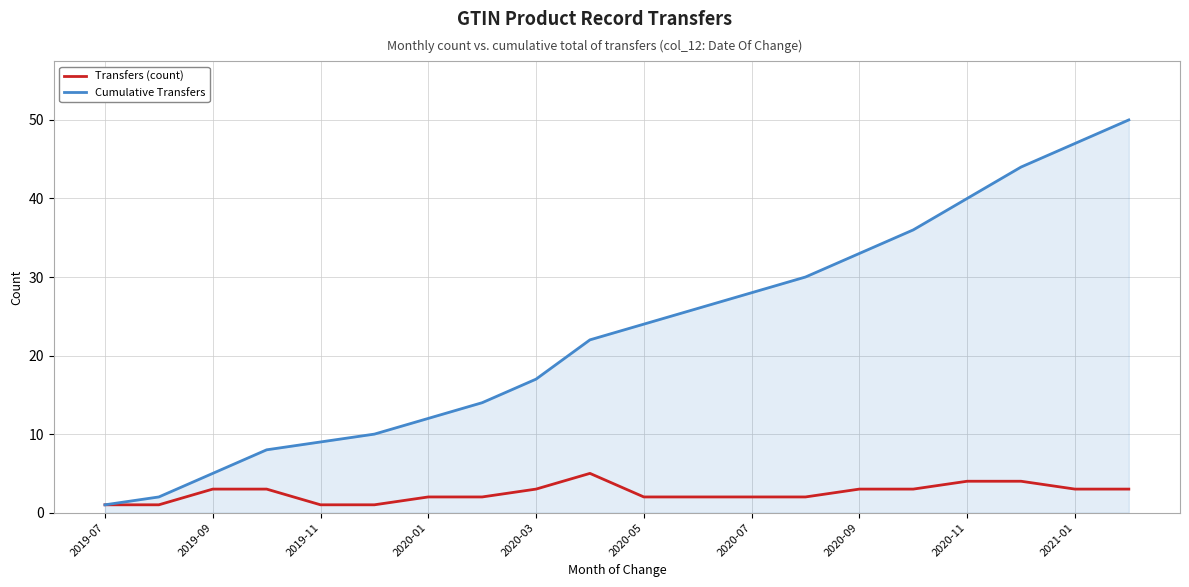

What is the sum of all Transfers (count) values?

50